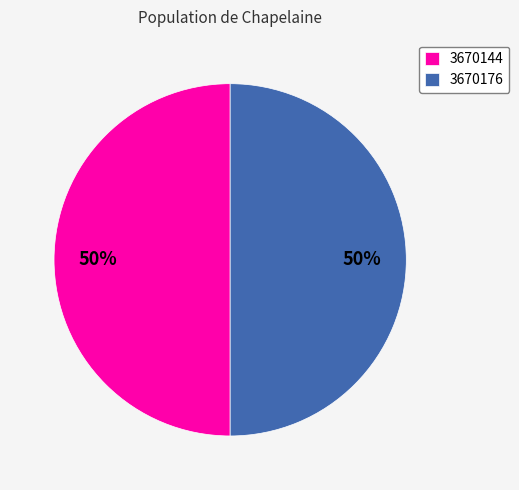

Count the number of slices in the pie.

2